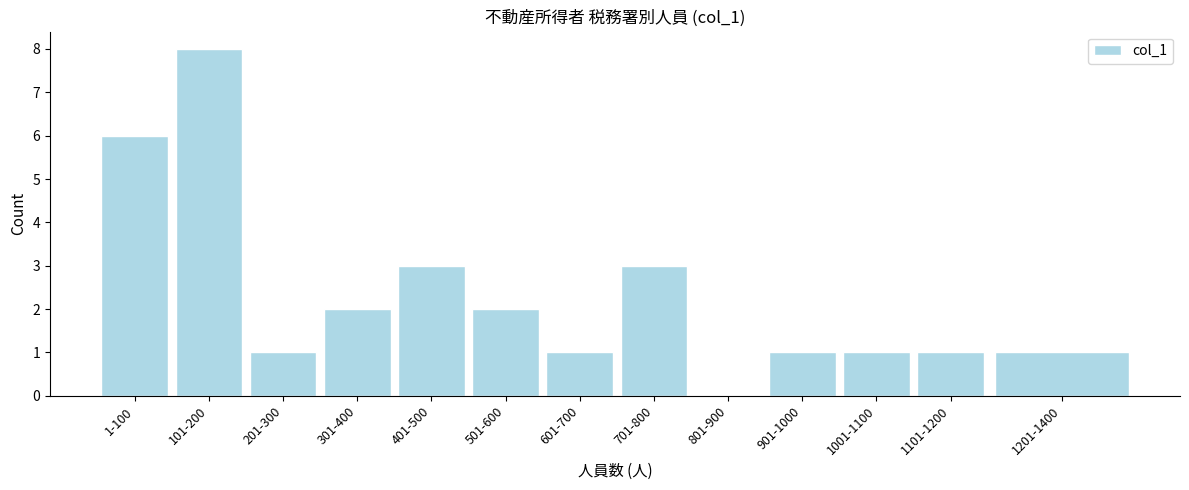

Reading left to right, what are all the values shown in this chart?

1-100=6	101-200=8	201-300=1	301-400=2	401-500=3	501-600=2	601-700=1	701-800=3	801-900=0	901-1000=1	1001-1100=1	1101-1200=1	1201-1400=1